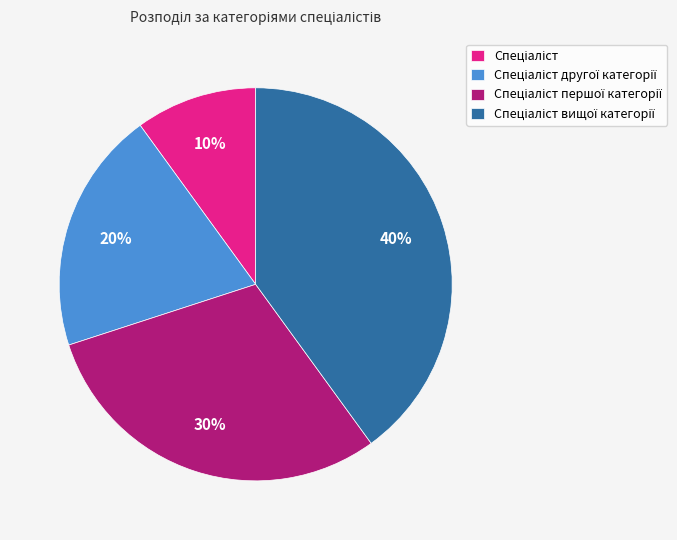

Does any single category account for the majority?

No